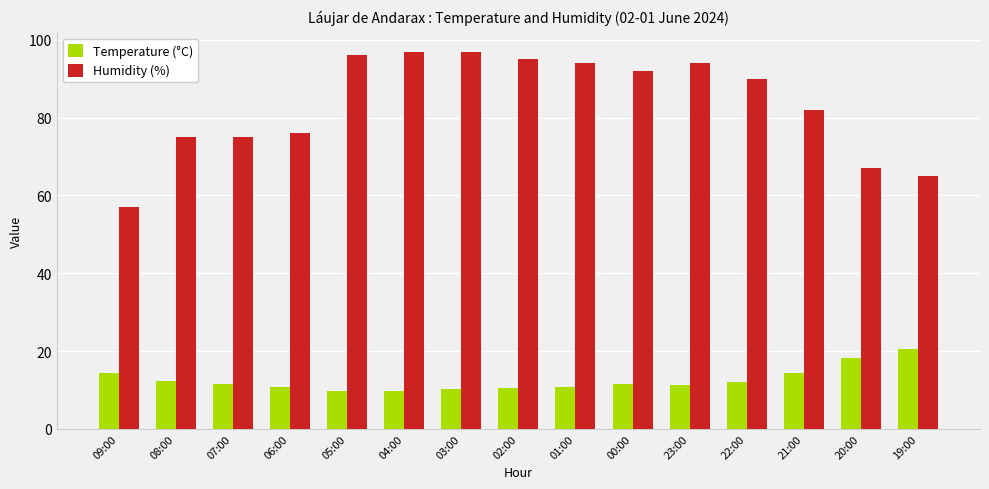

Rank the series by their average value, from highest to lowest.

Humidity (%), Temperature (°C)